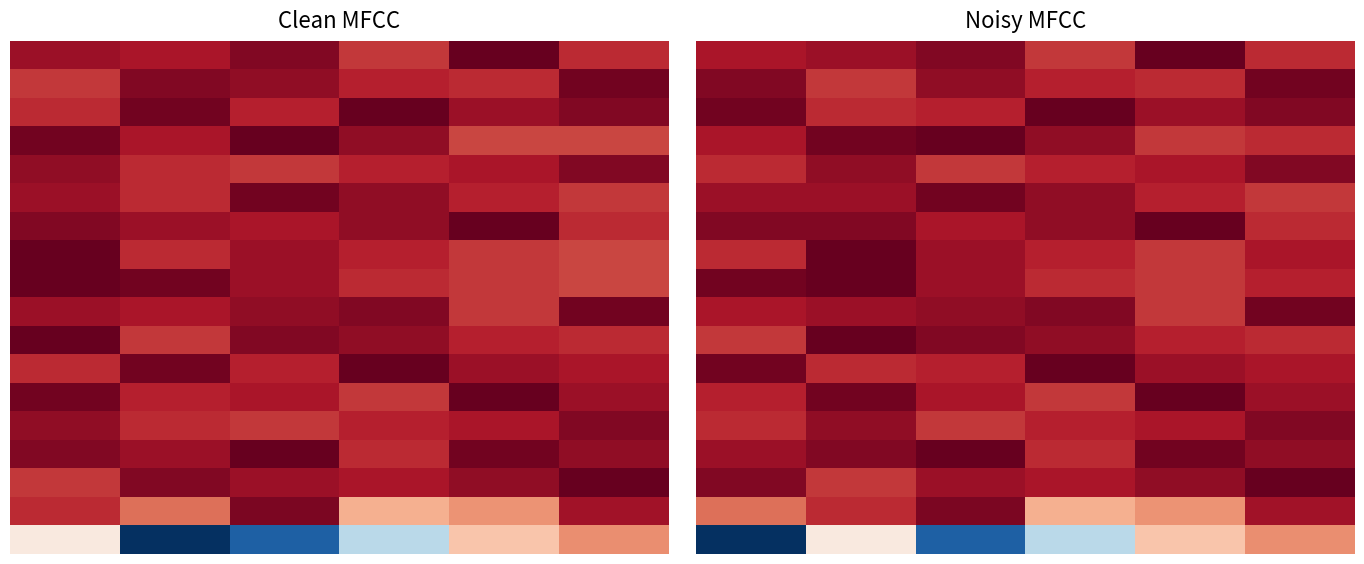

How many data points does each series have?

6